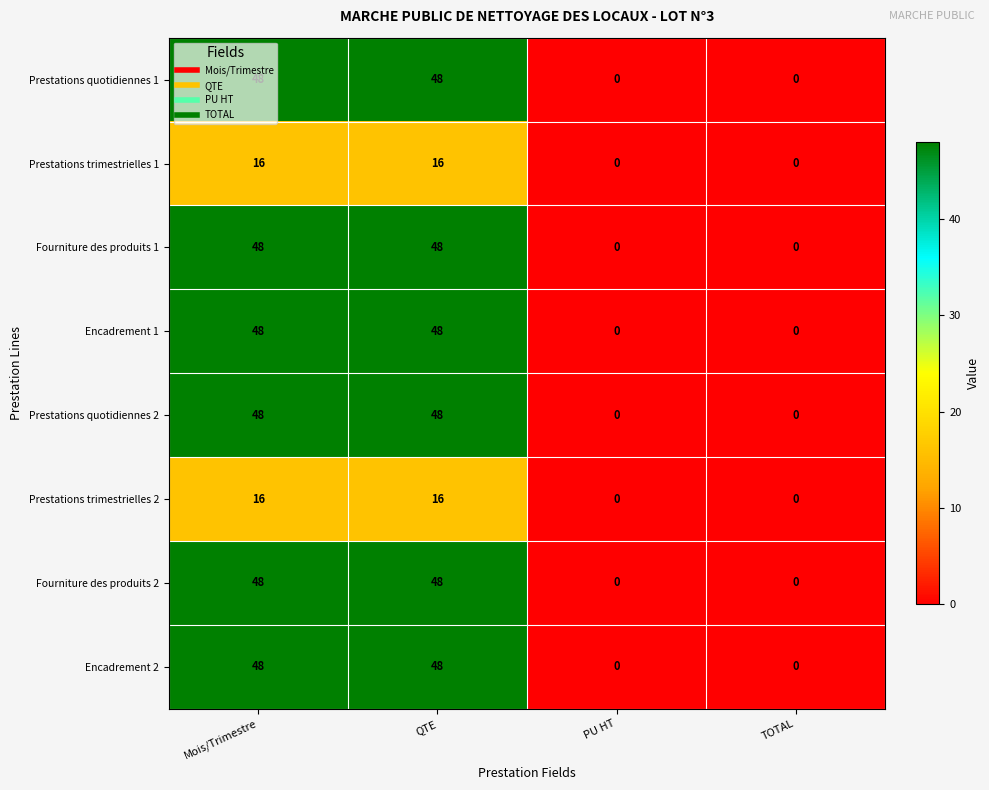

What is the sum of all Fourniture des produits 2 values?

96